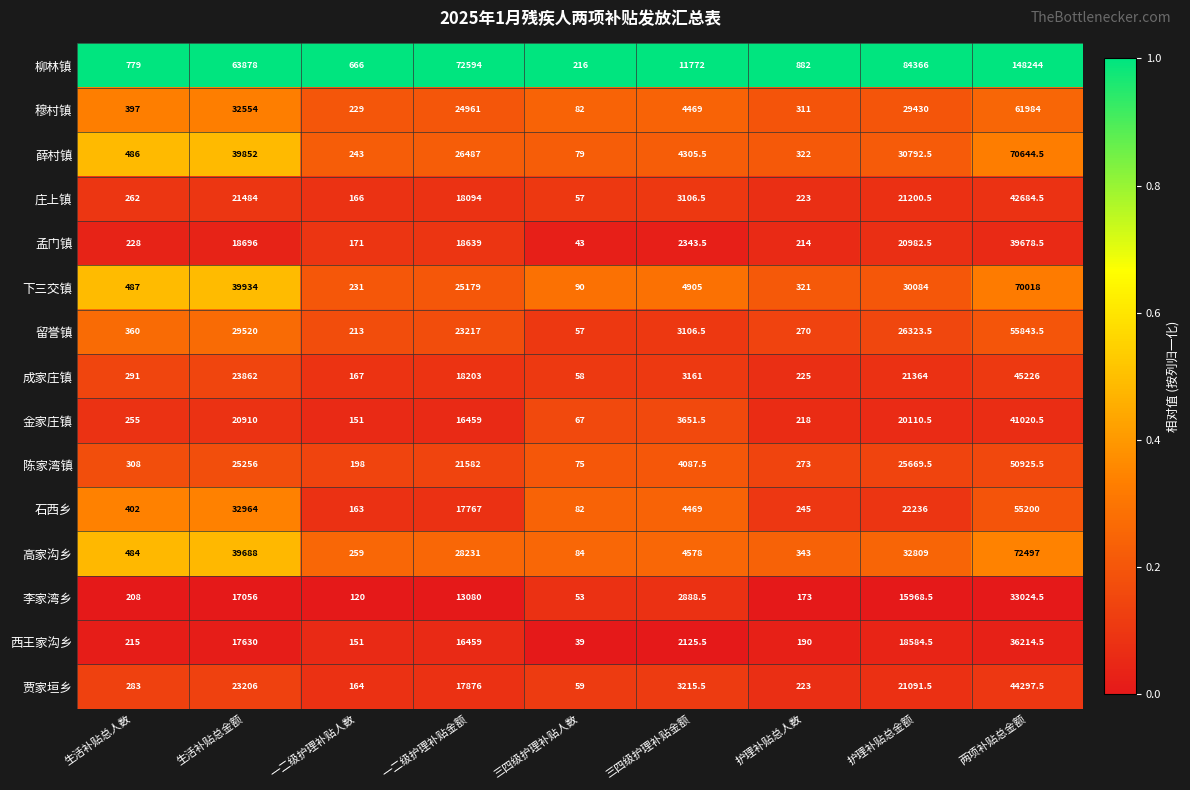

What is the maximum value shown in the chart?

148244.0